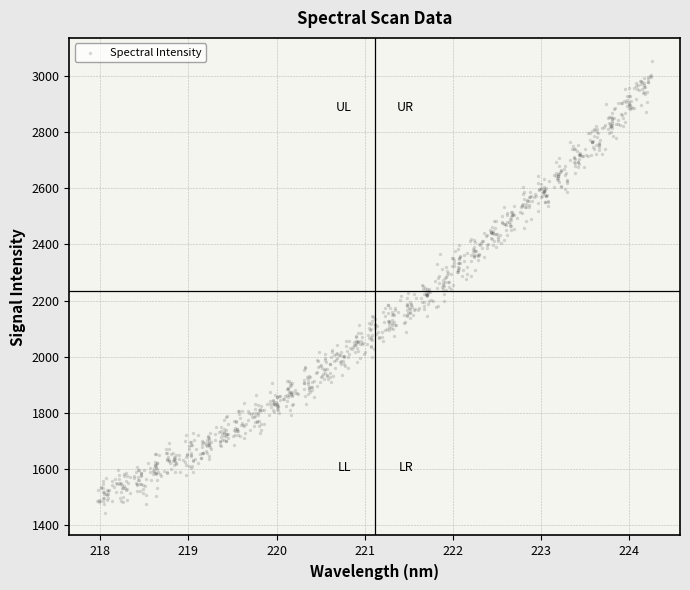

What is the range of X values (max minus min)?

6.3